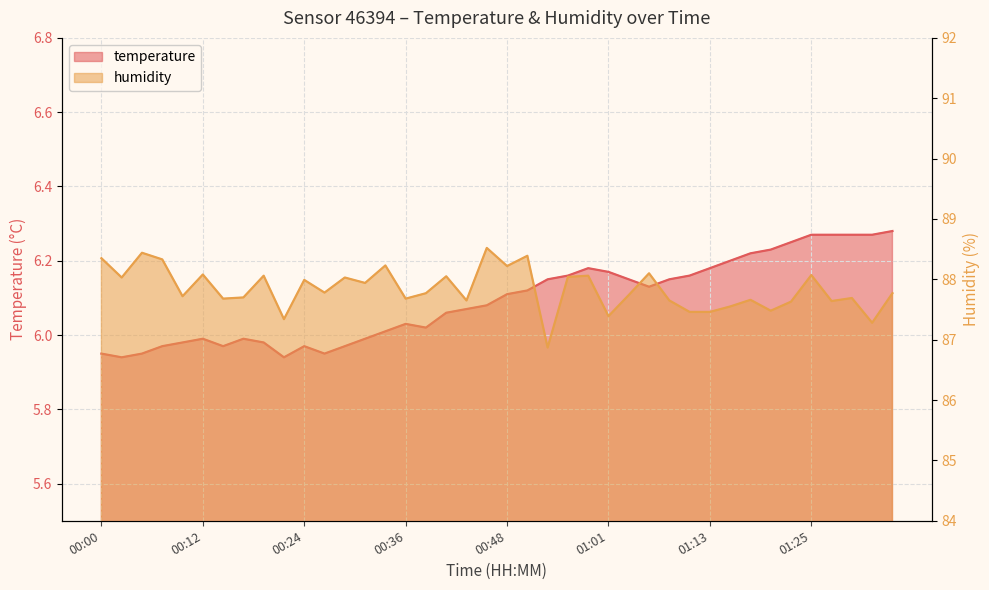

How many lines are shown in the chart?

2